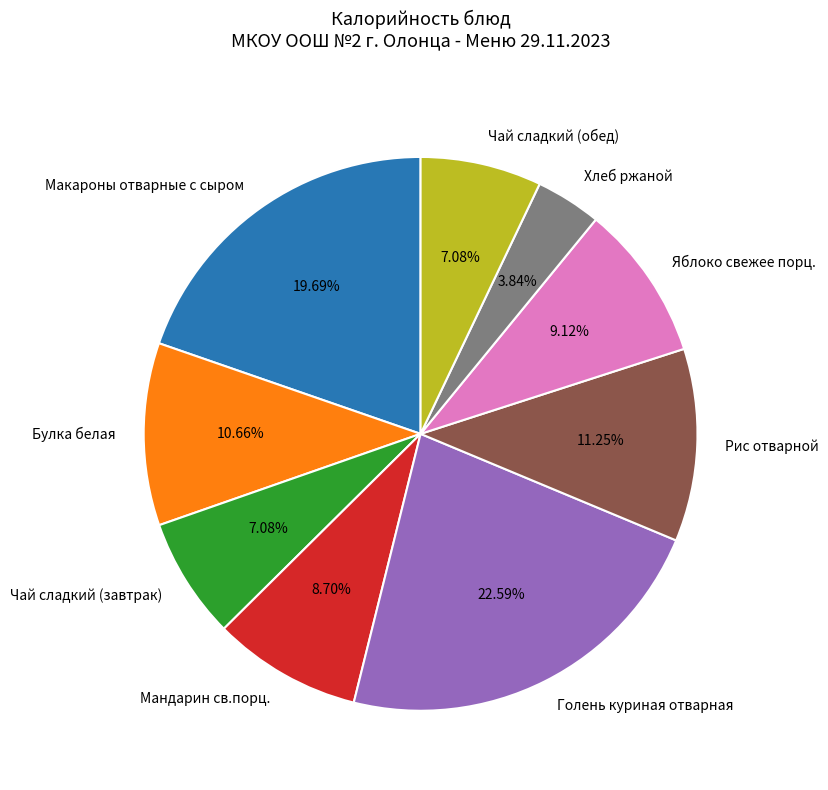

What percentage do Хлеб ржаной and Макароны отварные с сыром together represent?

23.5%